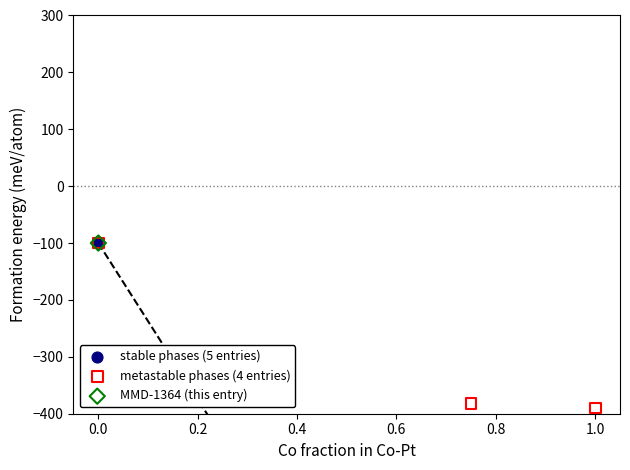

Which series reaches the maximum Y coordinate?

stable phases (5 entries)